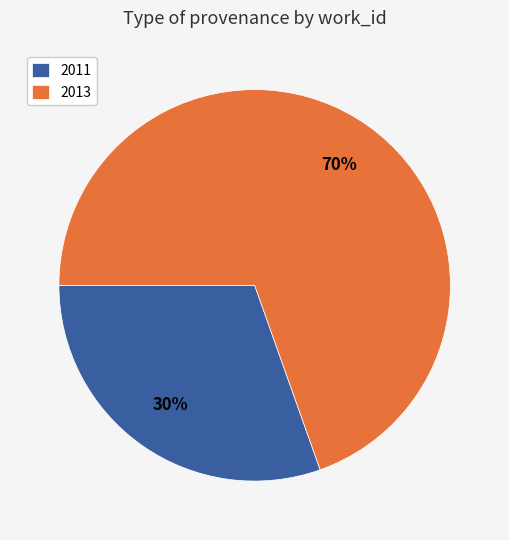

Which slice represents more than half of the pie?

2013